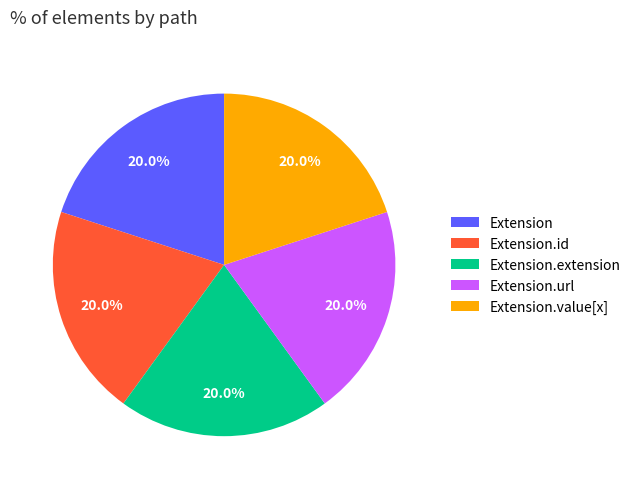

To the nearest percent, what is the average slice percentage?

20%